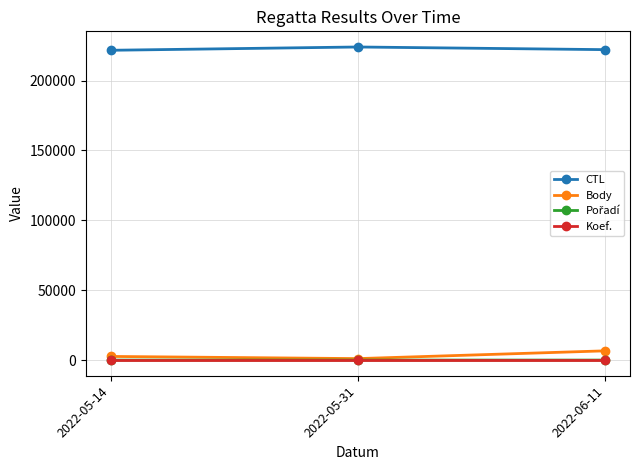

How many lines are shown in the chart?

4